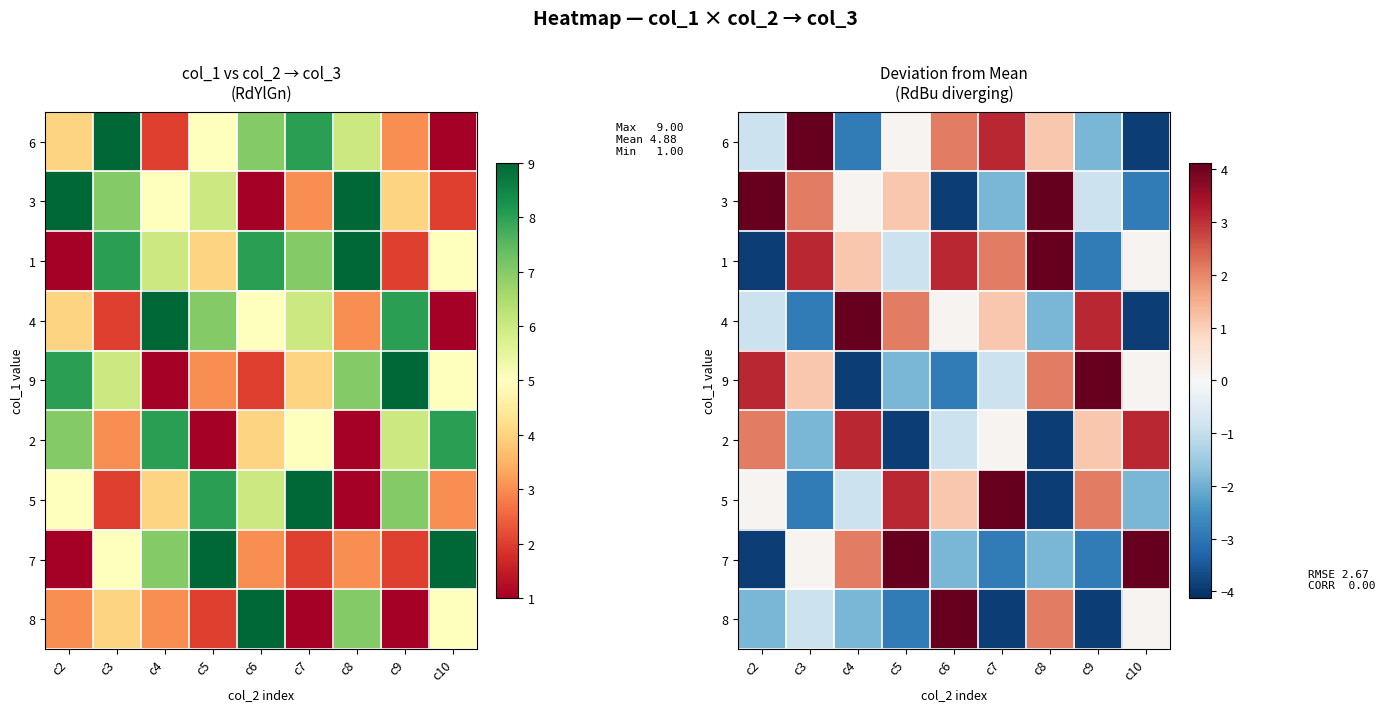

Rank the series at c8 from lowest to highest value.

2, 5, 4, 7, 6, 9, 8, 3, 1